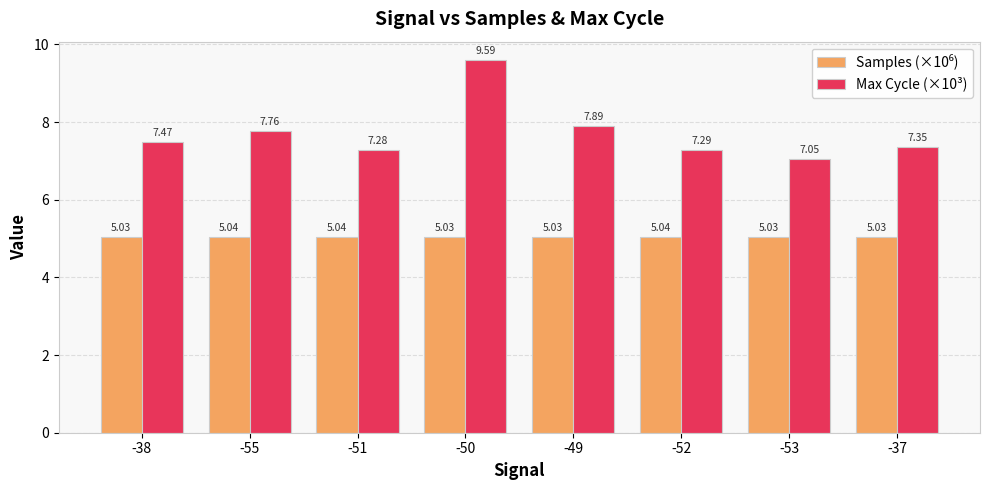

What is the average value of the Max Cycle (×10³) series?

7.7